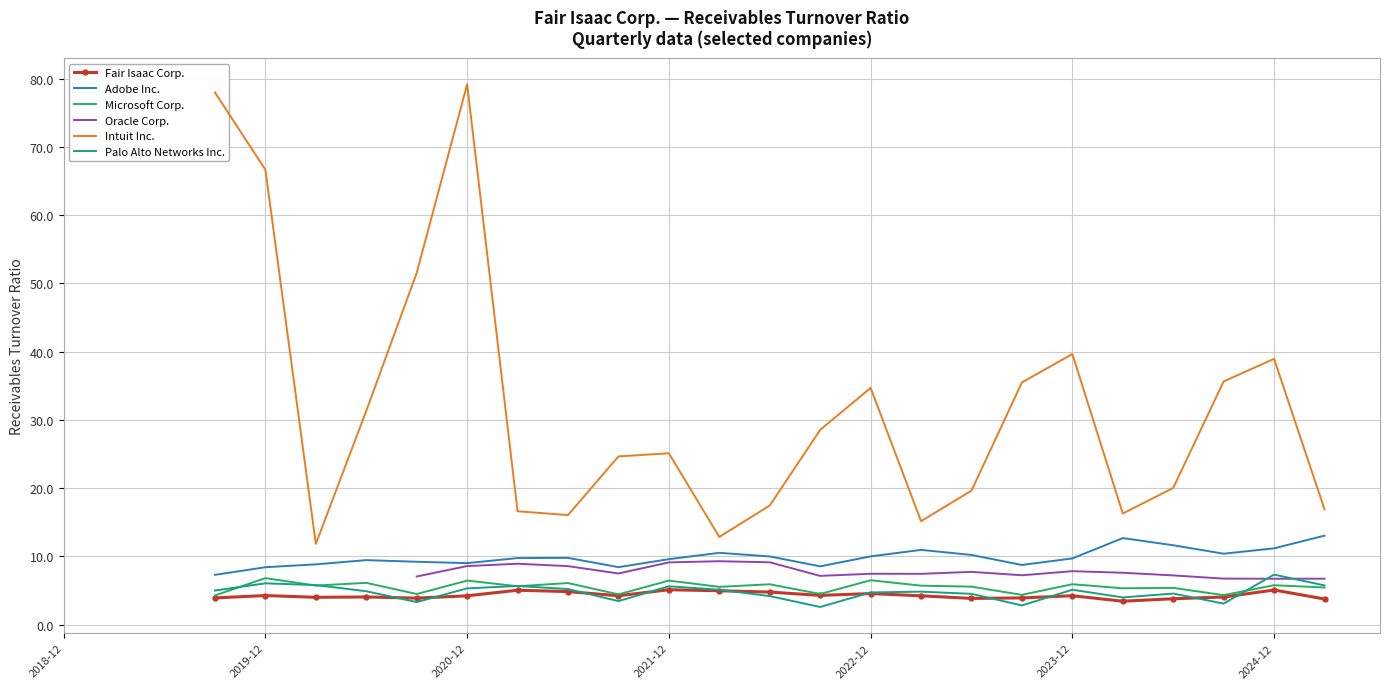

The value of Intuit Inc. at 2019-12 is 108.5. True or false?

False